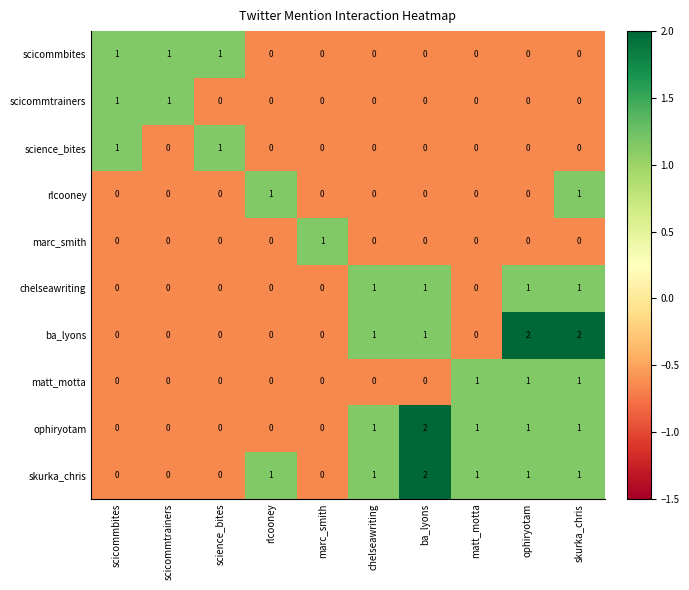

The chelseawriting series shows 1 at scicommtrainers. True or false?

False